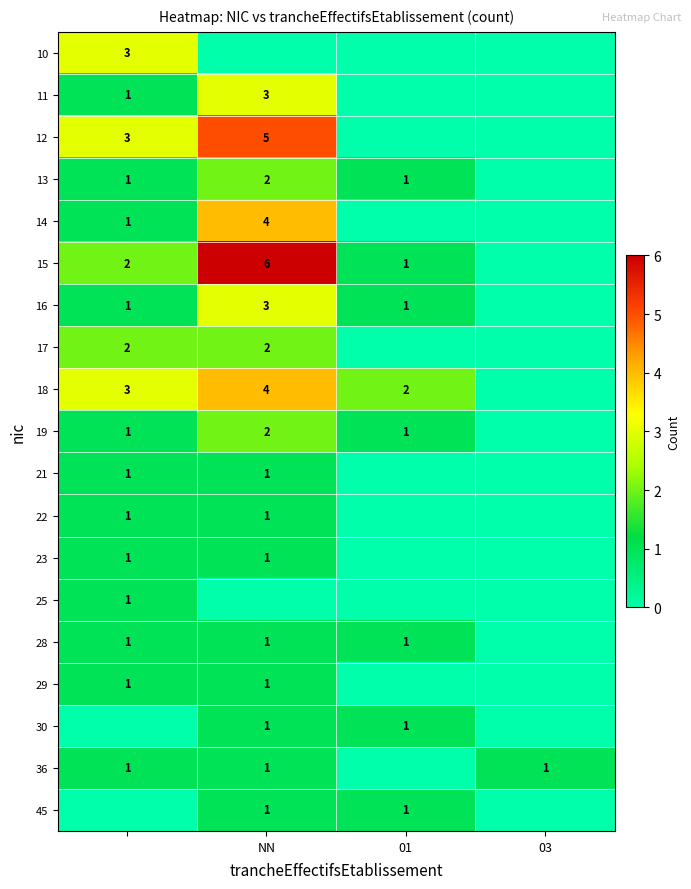

True or false: 15 has a value of 1 at 01.

True